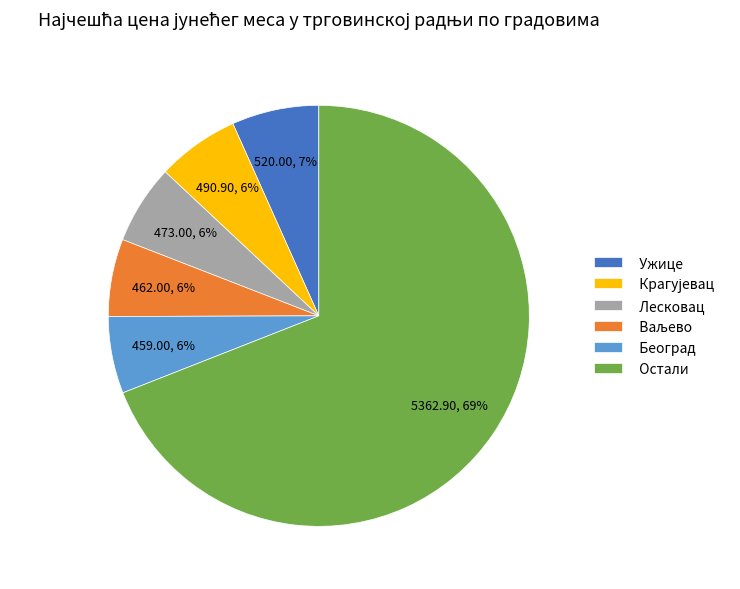

Between Лесковац and Ужице, which is larger?

Ужице